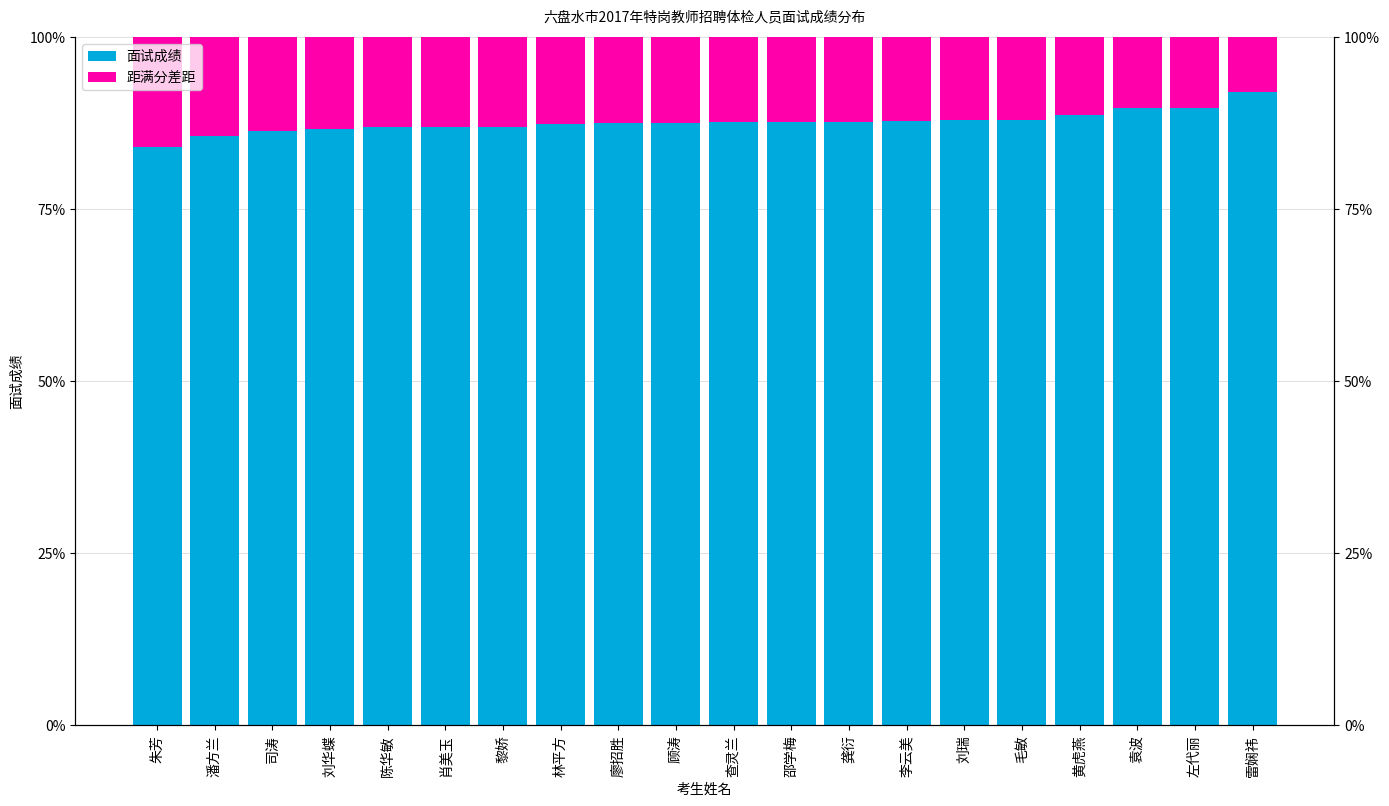

What is the highest value of the 面试成绩 series?

0.9